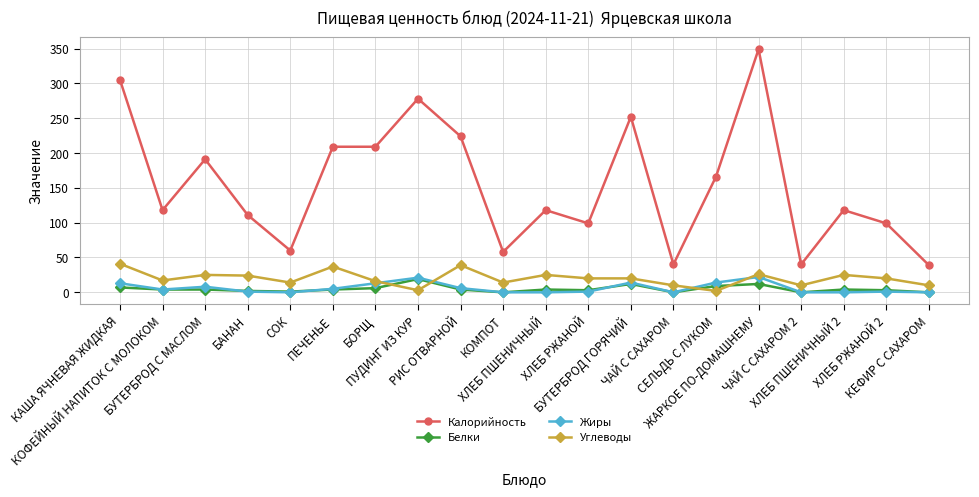

Is the value of Белки at ЧАЙ С САХАРОМ 2 greater than the value of Калорийность at ЧАЙ С САХАРОМ 2?

No